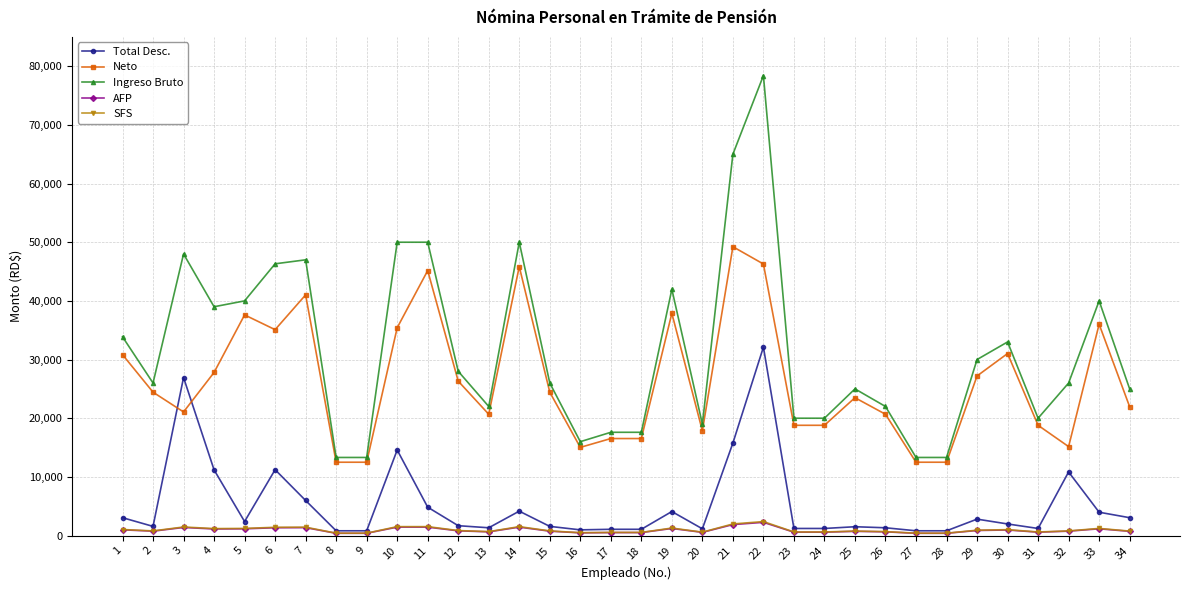

At which category is the sum across all series the highest?

22